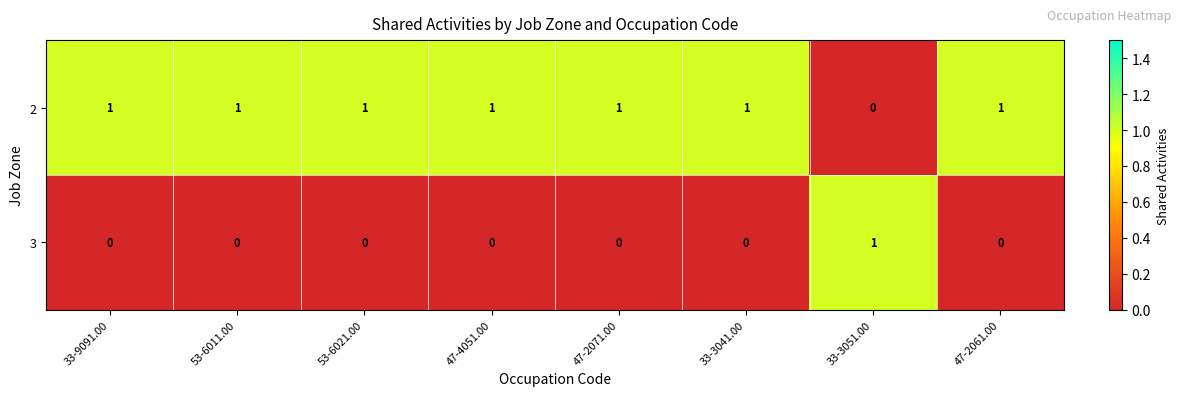

The 3 series shows 0 at 53-6011.00. True or false?

True